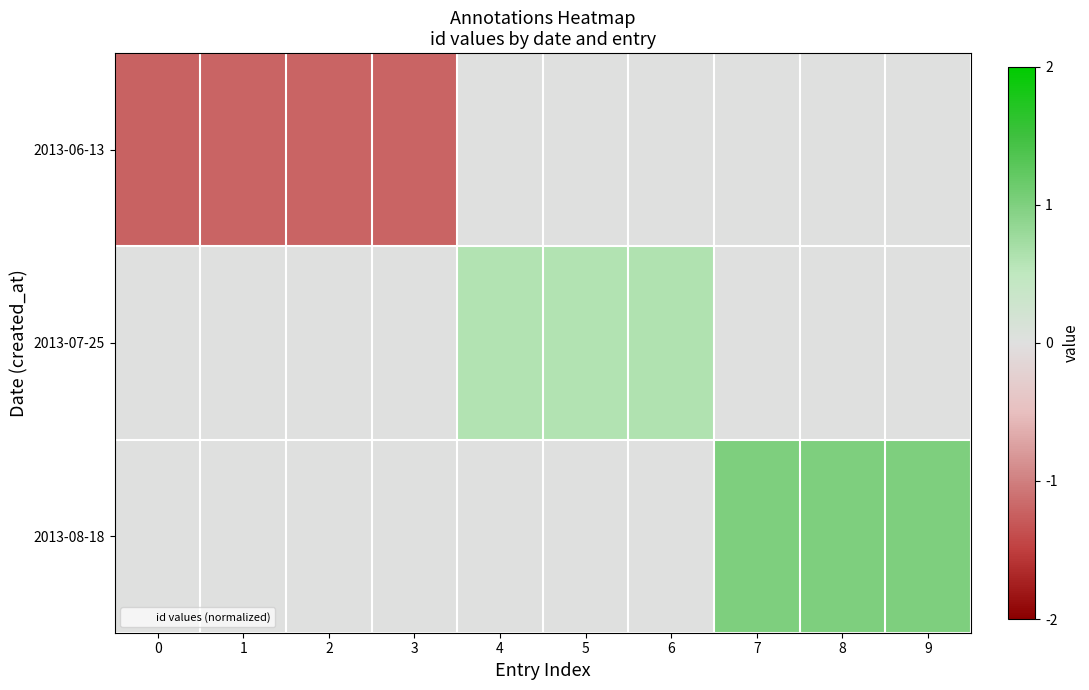

What is the total value across all series at 4?

0.6